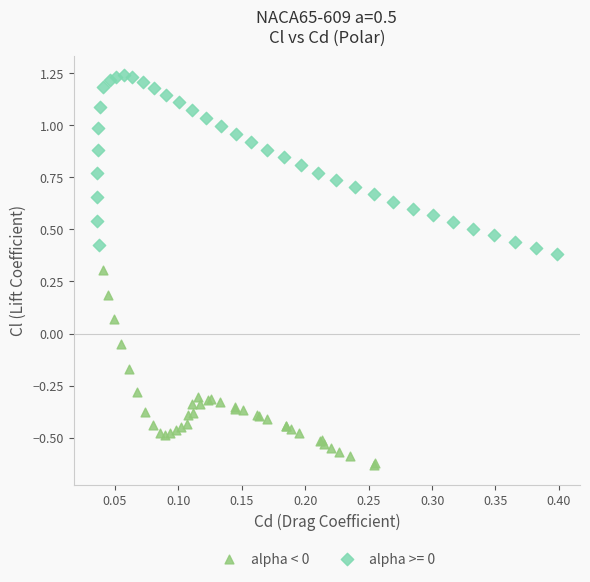

Which series reaches the minimum Y coordinate?

alpha < 0